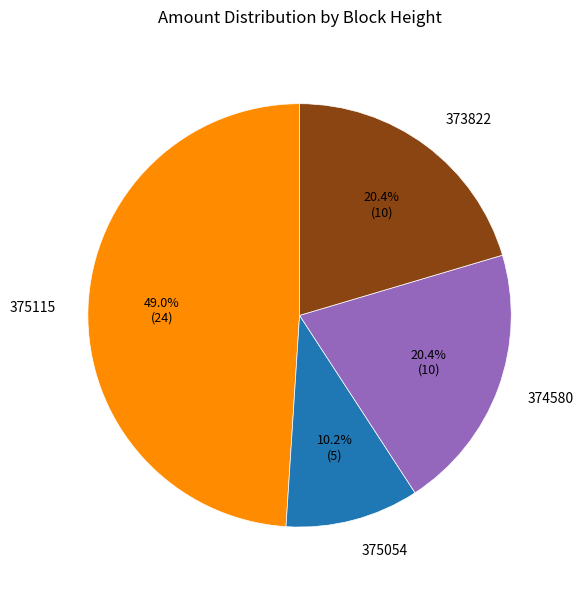

What percentage do 375115 and 374580 together represent?

69.4%